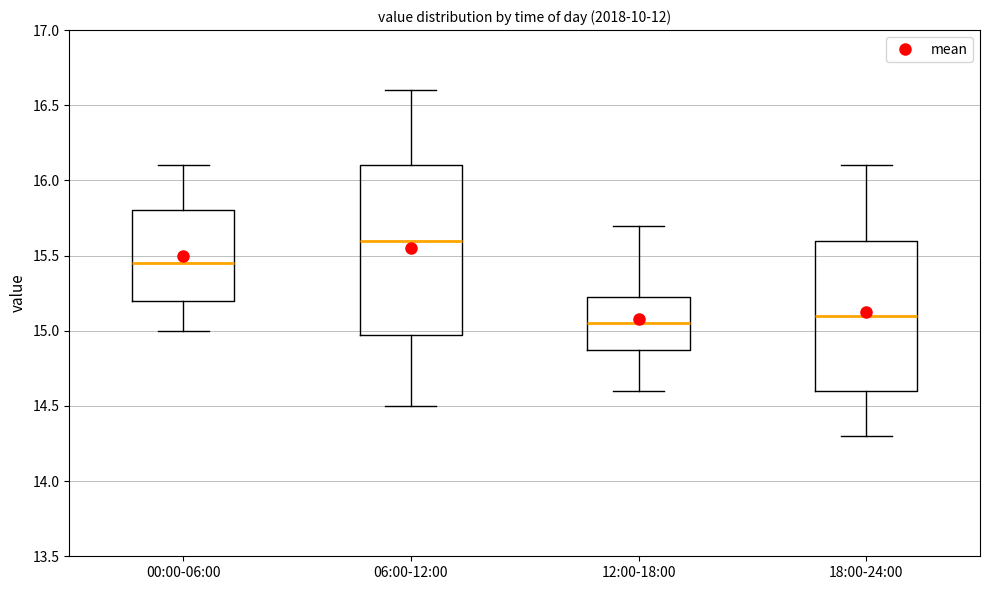

Reading left to right, read every box against the y-axis: the position of its median line, the range the box covers, and the ends of its whiskers. The values are not printed on the chart, so give them approximately, as read against the axis.

00:00-06:00: median 15.45, box 15.20 to 15.80, whiskers 15.00 to 16.10
06:00-12:00: median 15.60, box 15.00 to 16.10, whiskers 14.50 to 16.60
12:00-18:00: median 15.05, box 14.90 to 15.25, whiskers 14.60 to 15.70
18:00-24:00: median 15.10, box 14.60 to 15.60, whiskers 14.30 to 16.10